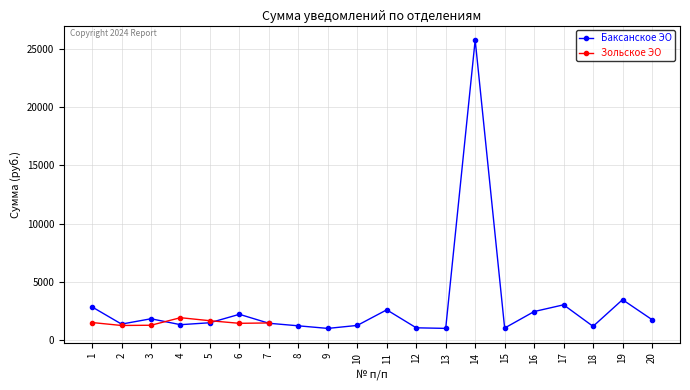

What is the value of the Баксанское ЭО point at the 5th from the left?

1502.0